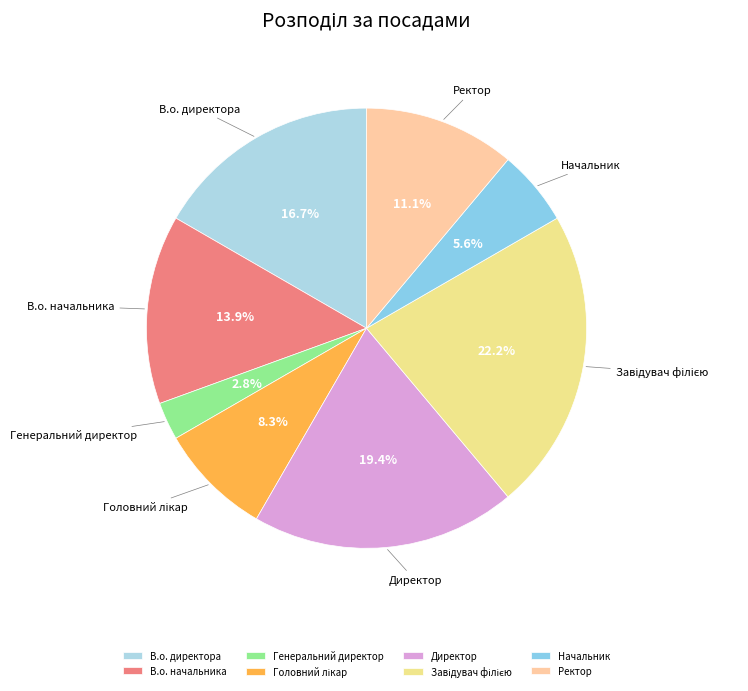

What is the smallest slice in the pie chart?

Генеральний директор